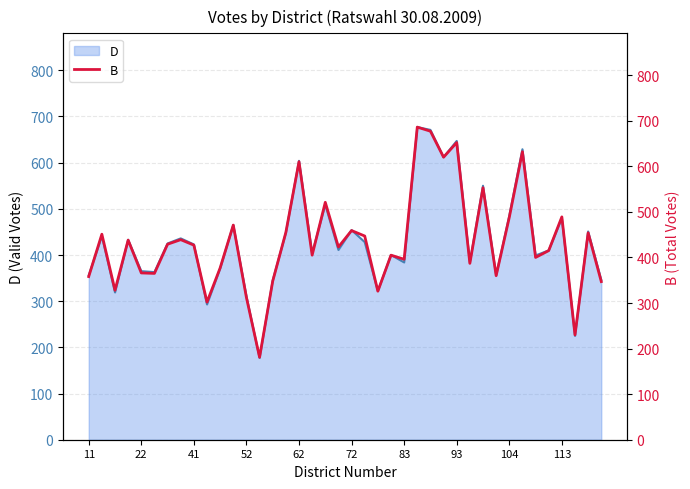

The value at 11 is 677. True or false?

False